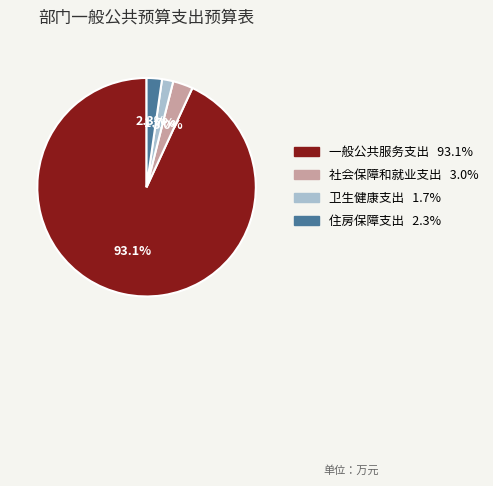

How many slices are in this pie chart?

4